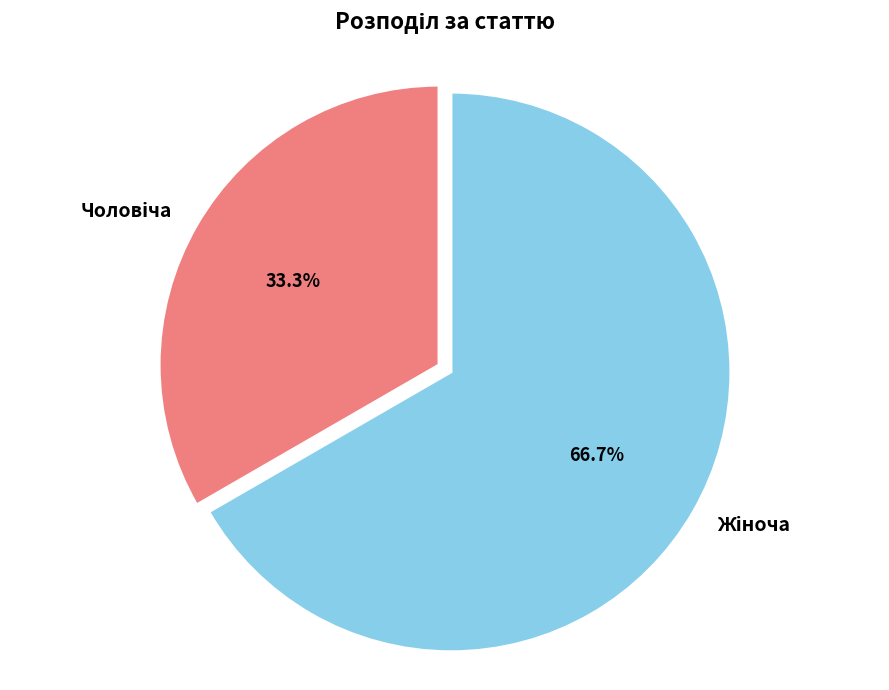

Is there any slice that represents more than half of the pie?

Yes